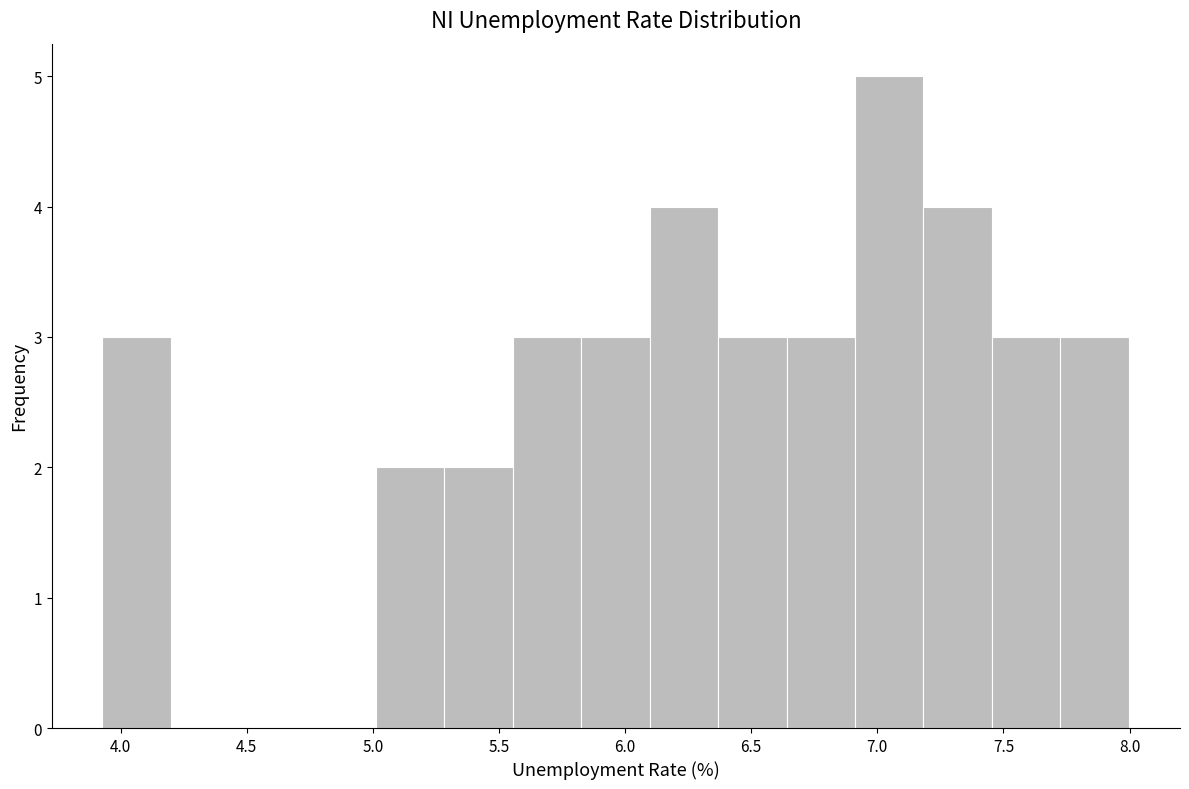

Reading left to right, transcribe this chart: for each bar, give the range it covers on the x-axis and its height. Neither the bar edges nor the heights are printed on the chart, so give them approximately, as read against the axes.

3.95 to 4.20: 3
4.20 to 4.45: 0
4.45 to 4.75: 0
4.75 to 5.00: 0
5.00 to 5.30: 2
5.30 to 5.55: 2
5.55 to 5.85: 3
5.85 to 6.10: 3
6.10 to 6.35: 4
6.35 to 6.65: 3
6.65 to 6.90: 3
6.90 to 7.20: 5
7.20 to 7.45: 4
7.45 to 7.75: 3
7.75 to 8.00: 3